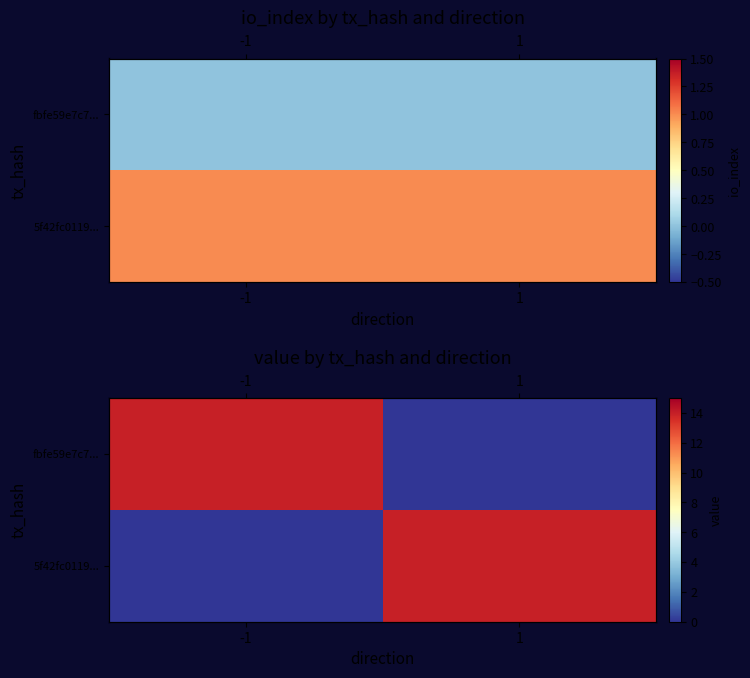

Which series changed the most between -1 and 1?

fbfe59e7c7...